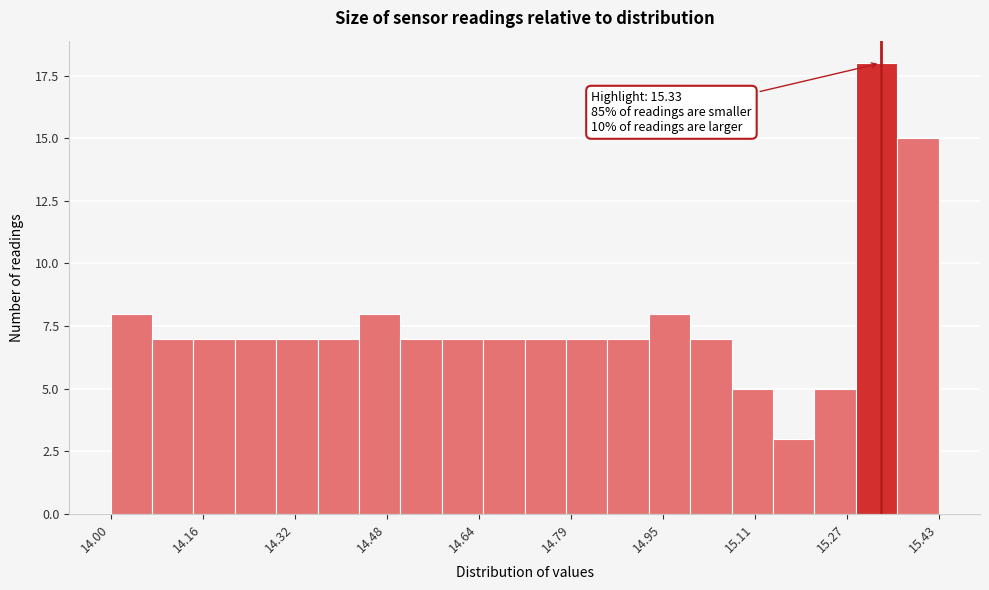

Around what value on the x-axis is the tallest bar? Give the approximate position of its centre, as read against the axis.

15.32